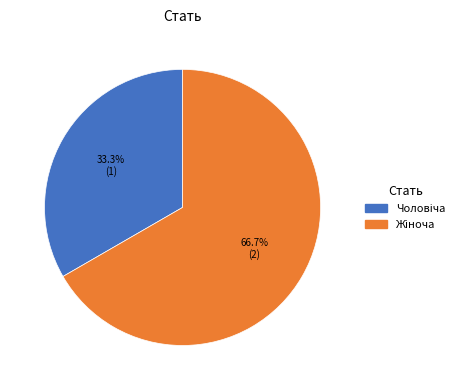

Is there any slice that represents more than half of the pie?

Yes